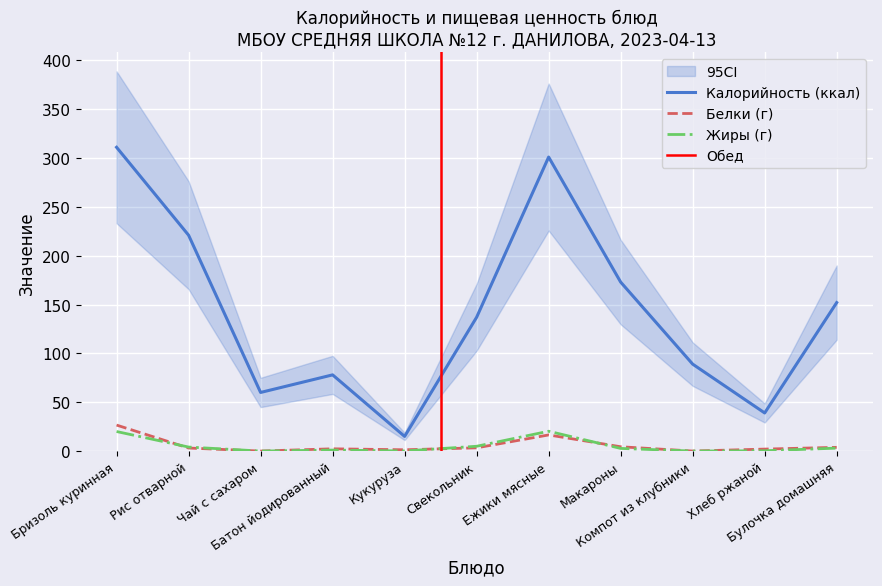

What is the sum of the Белки values at Рис отварной and Булочка домашняя?

6.9